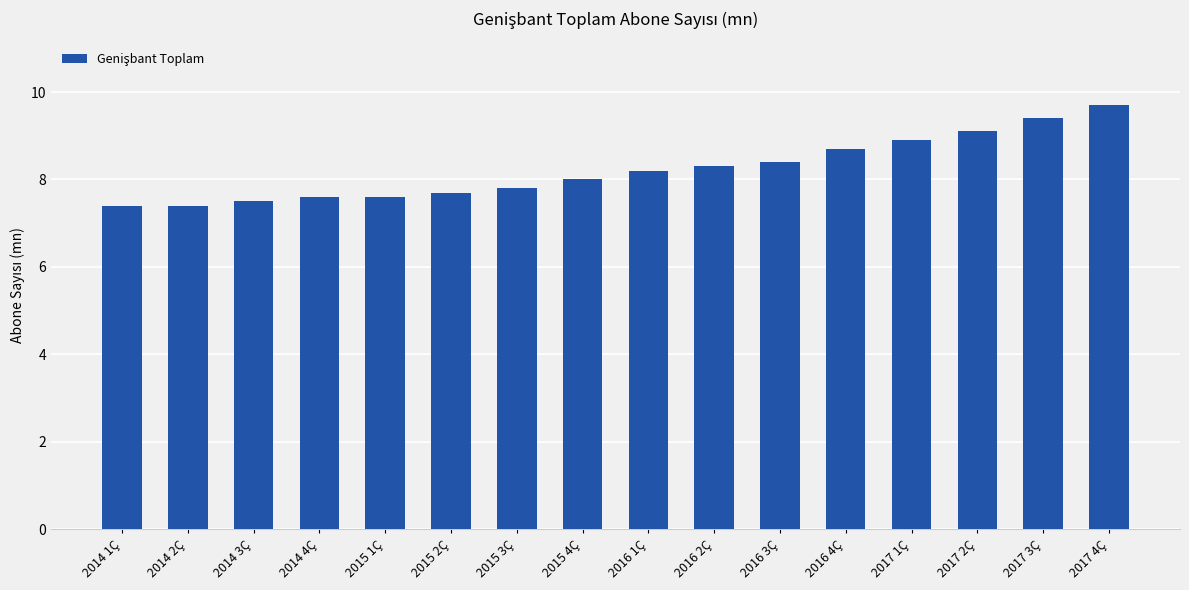

What is the average value?

8.2